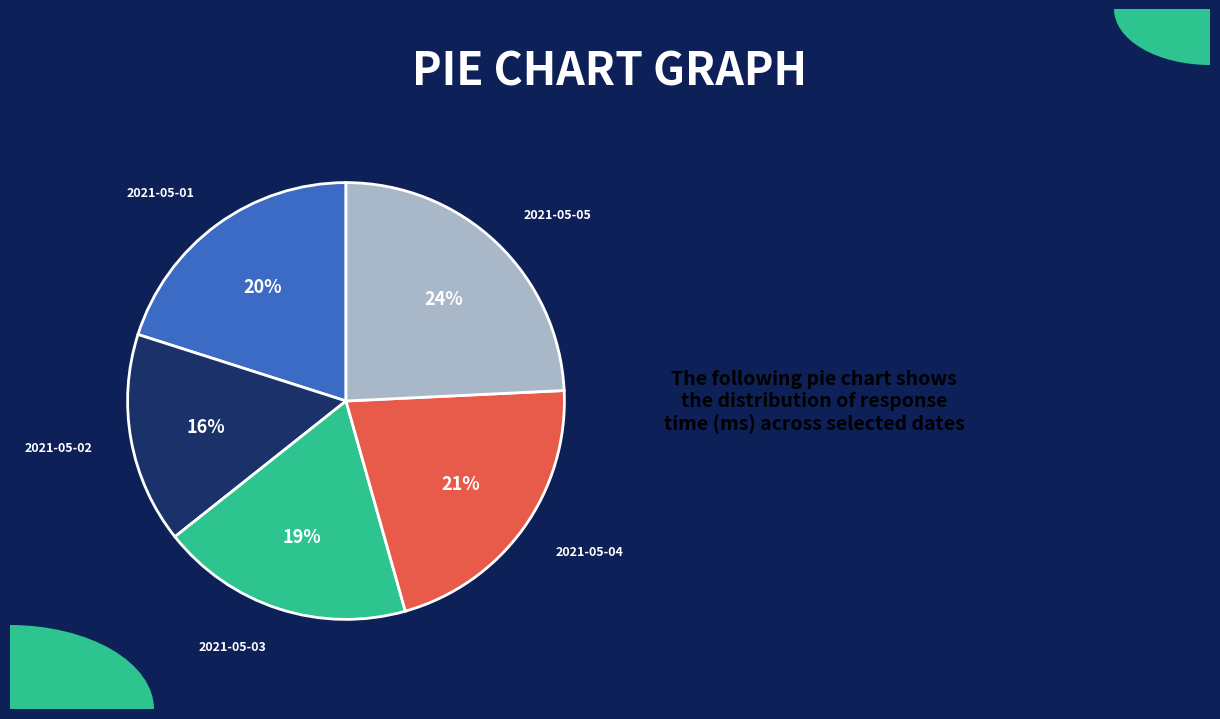

Does any single category account for the majority?

No